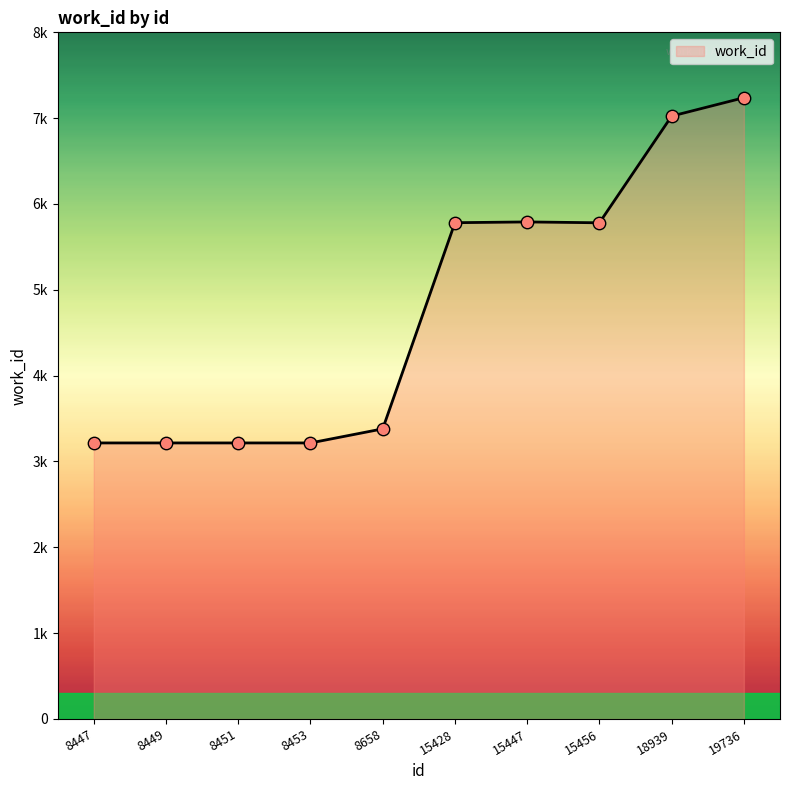

Between 15447 and 8447, which is larger?

15447